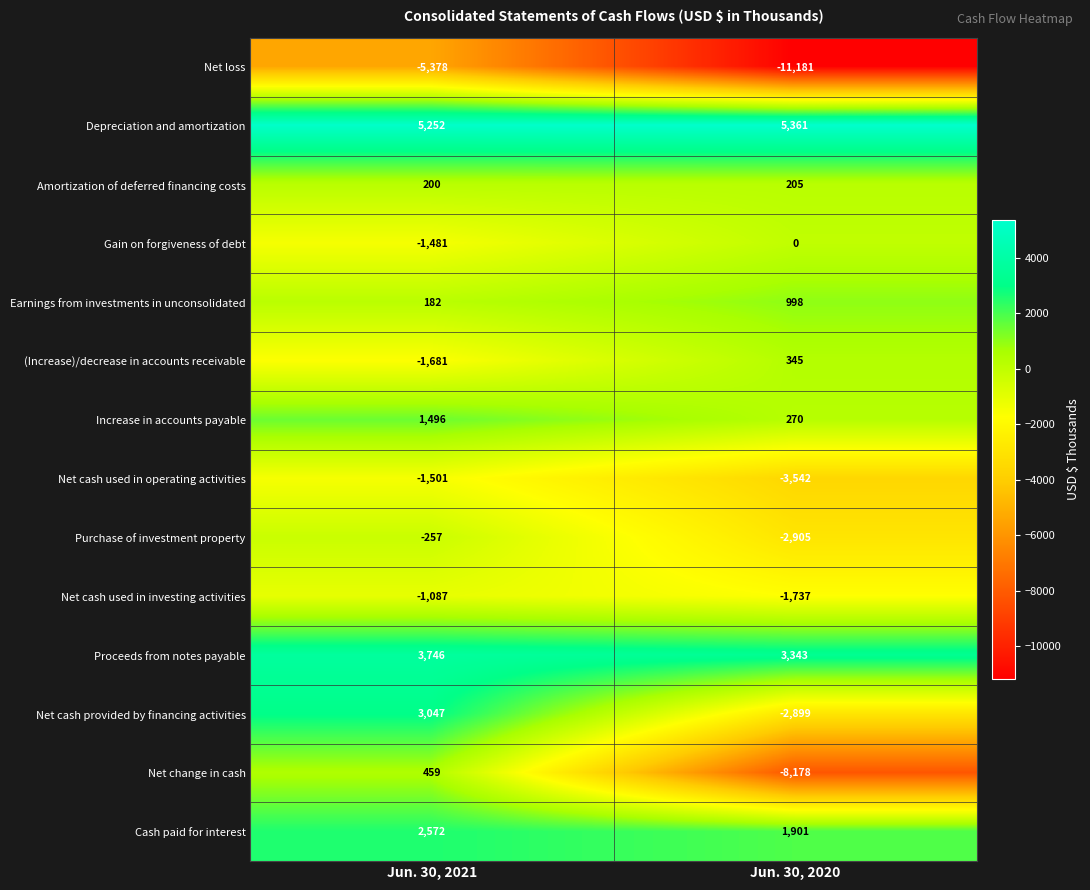

The value of Cash paid for interest at Jun. 30, 2020 is 1901. True or false?

True